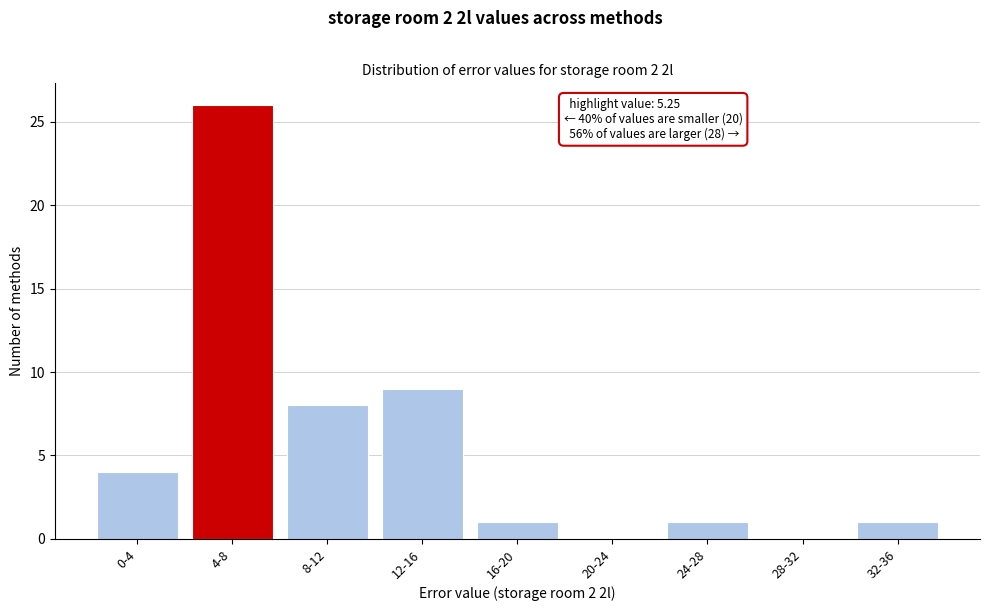

Reading left to right, extract all data points from this chart.

0-4=4	4-8=26	8-12=8	12-16=9	16-20=1	20-24=0	24-28=1	28-32=0	32-36=1